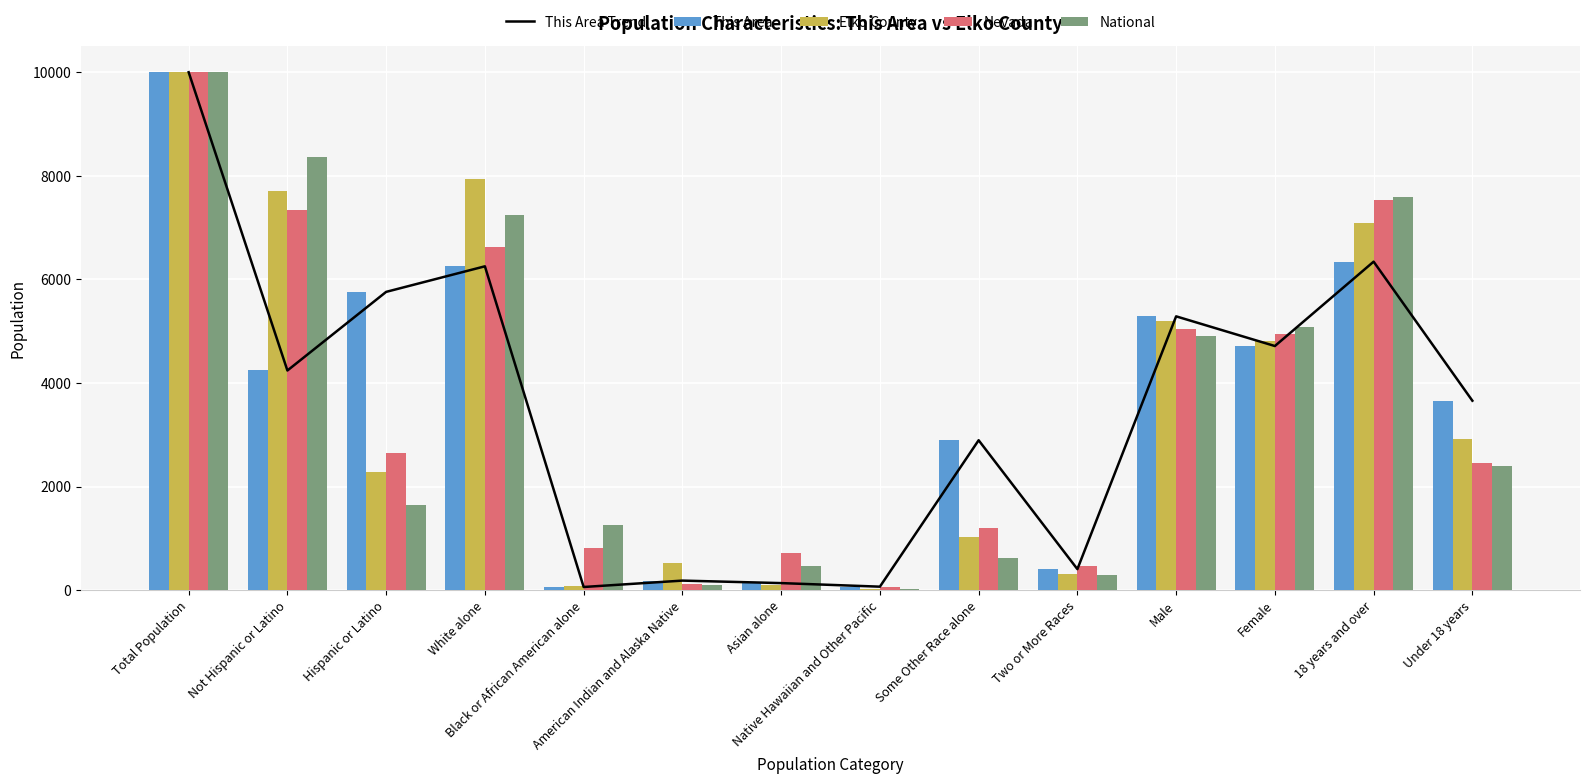

At which category is the sum across all series the highest?

Total Population